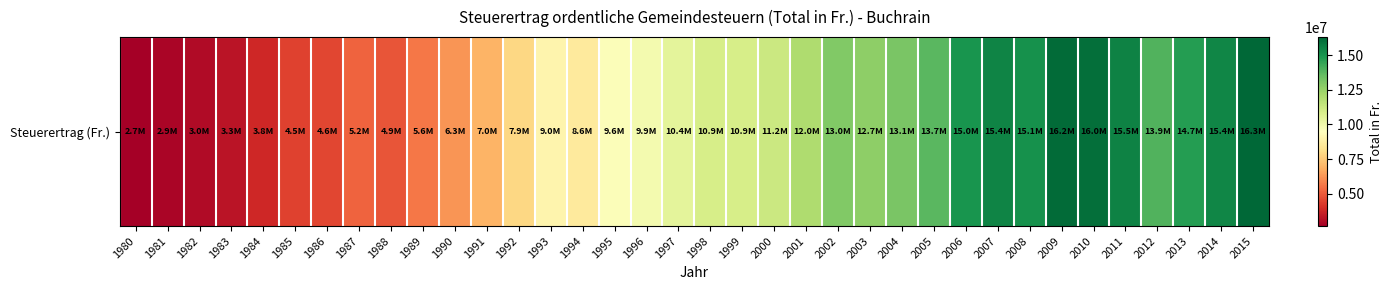

Which label corresponds to the largest value in the chart?

2015